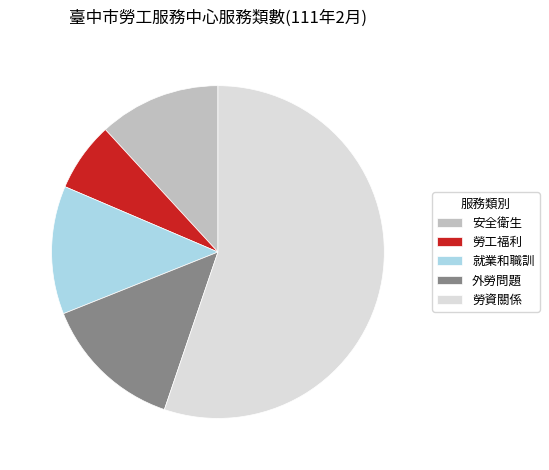

Approximately how many times larger is the value at 勞資關係 compared to 安全衛生?

4.7